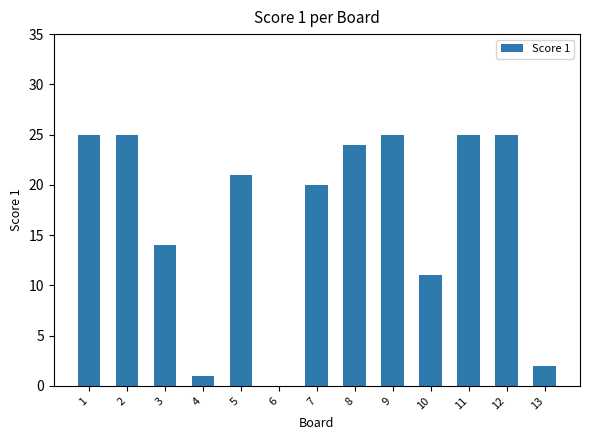

What is the sum of the values at 3 and 8?

38